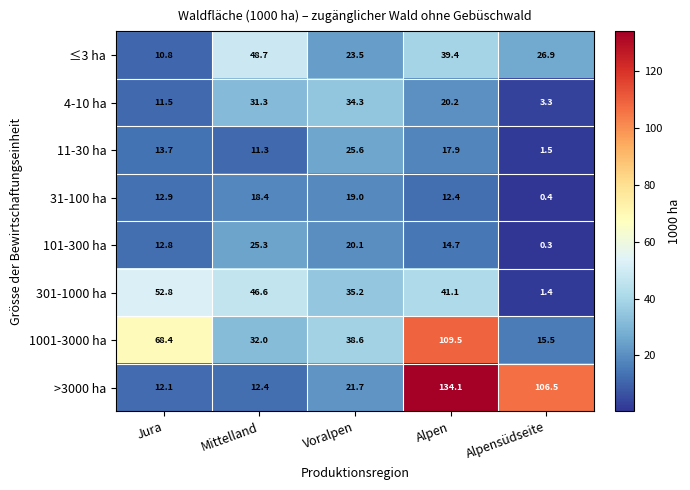

Count the number of categories in the chart.

5